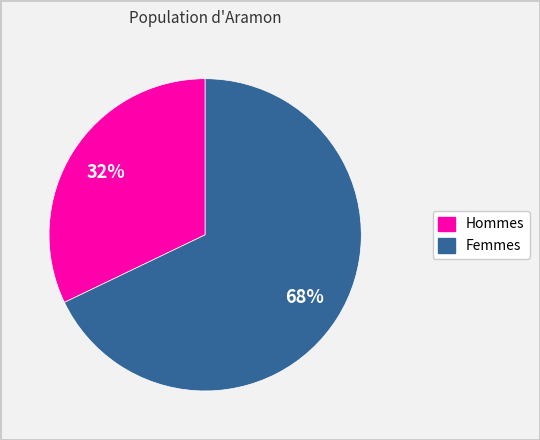

To the nearest percent, what is the average slice percentage?

50%